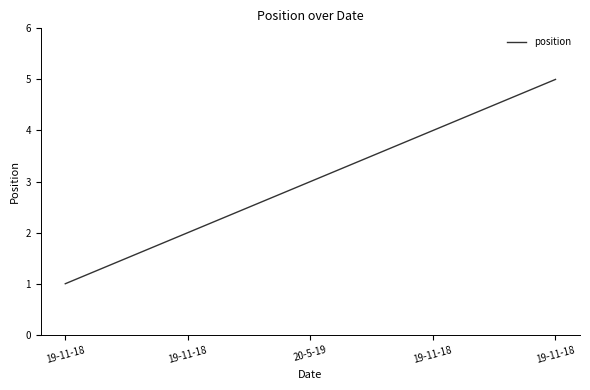

Between 20-5-19 and 19-11-18, which is larger?

20-5-19